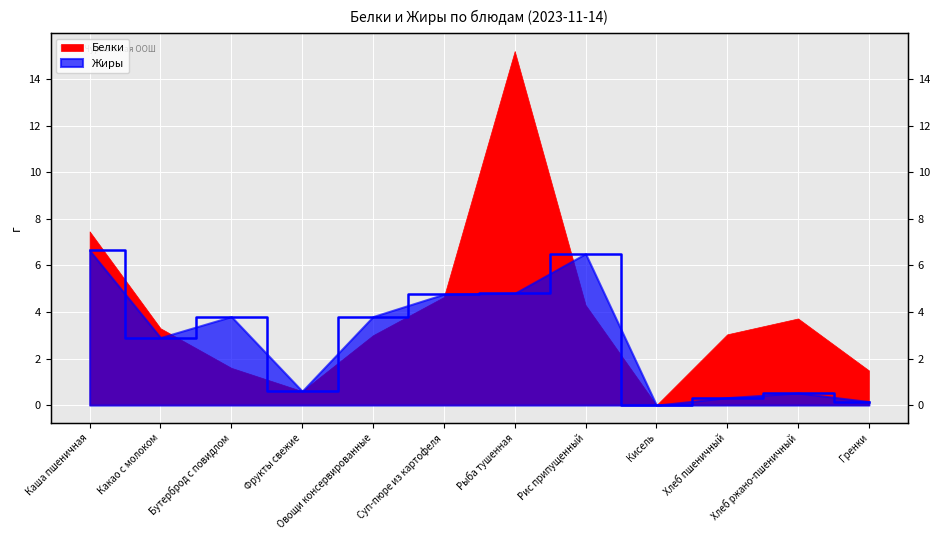

What is the approximate value at Хлеб ржано-пшеничный?

0.5